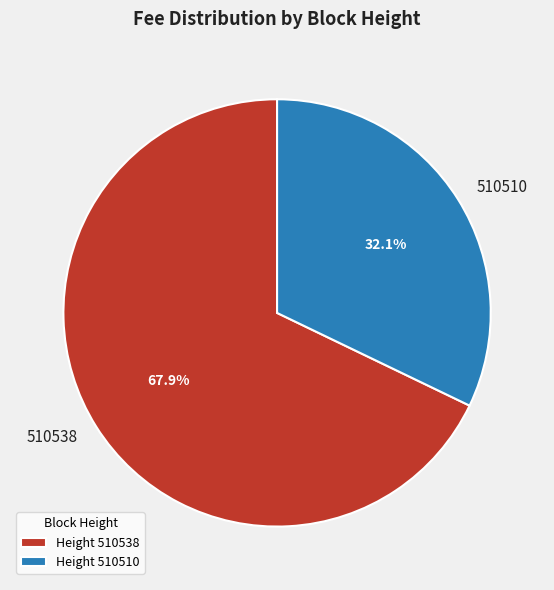

The 510538 slice represents 68% of the pie. True or false?

True